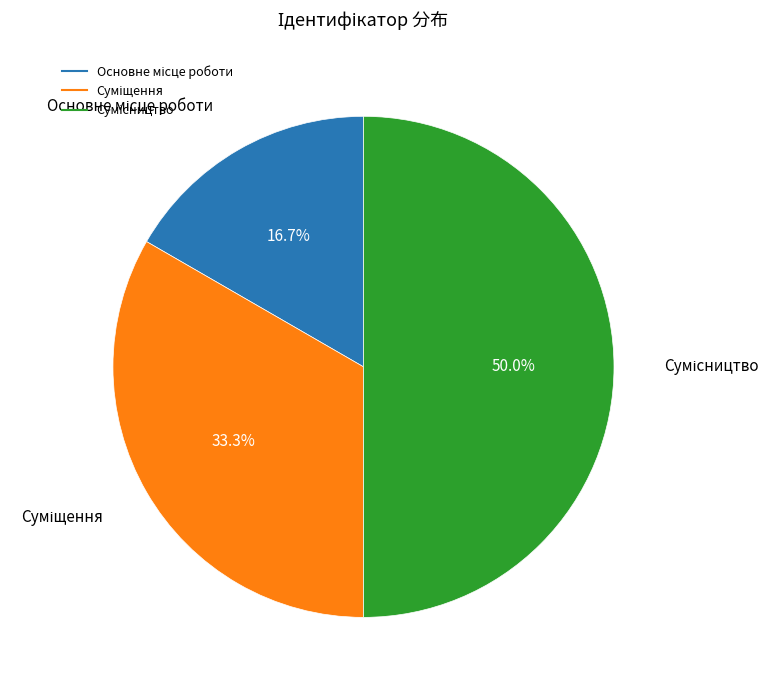

Do Сумісництво and Суміщення together represent more than half of the pie?

Yes